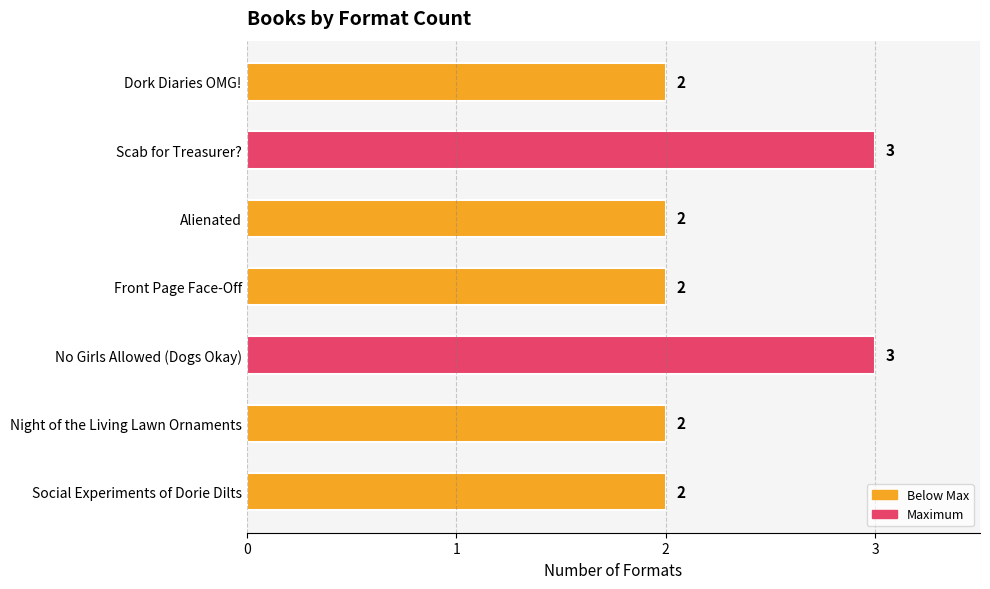

What is the greatest value displayed?

3